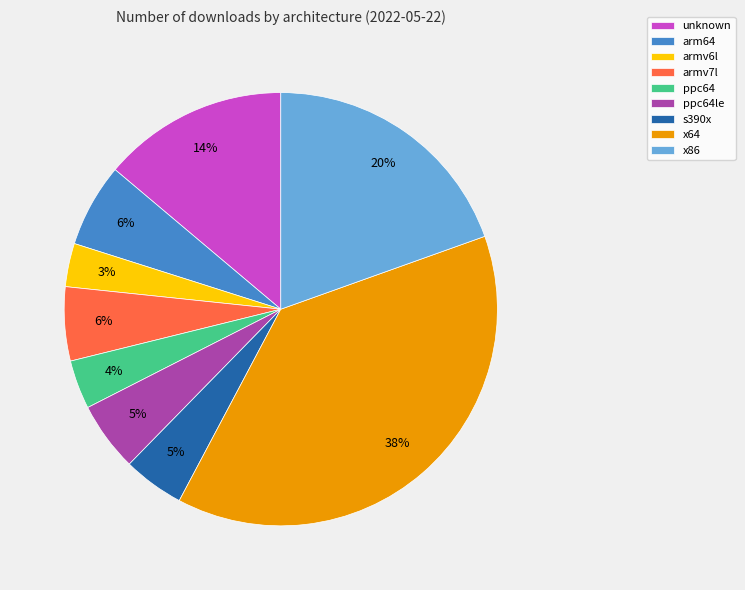

What percentage is the arm64 slice, to the nearest percent?

6%